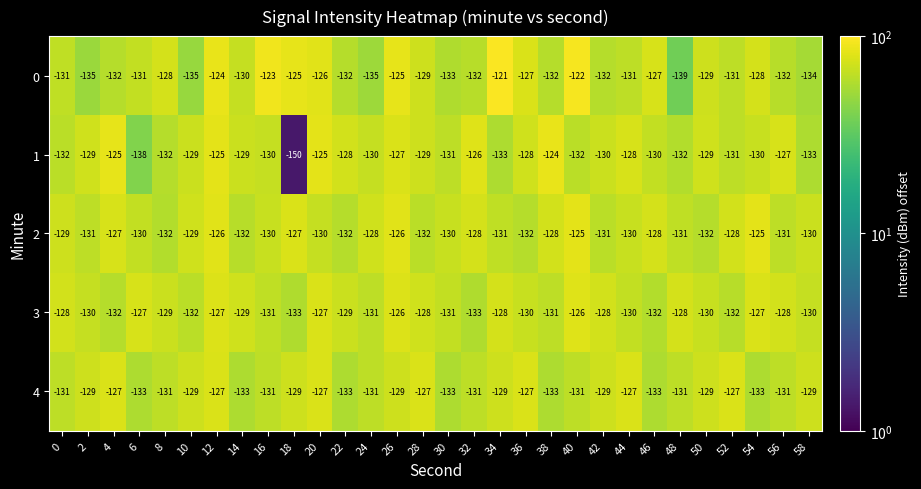

At which category is the sum across all series the highest?

12